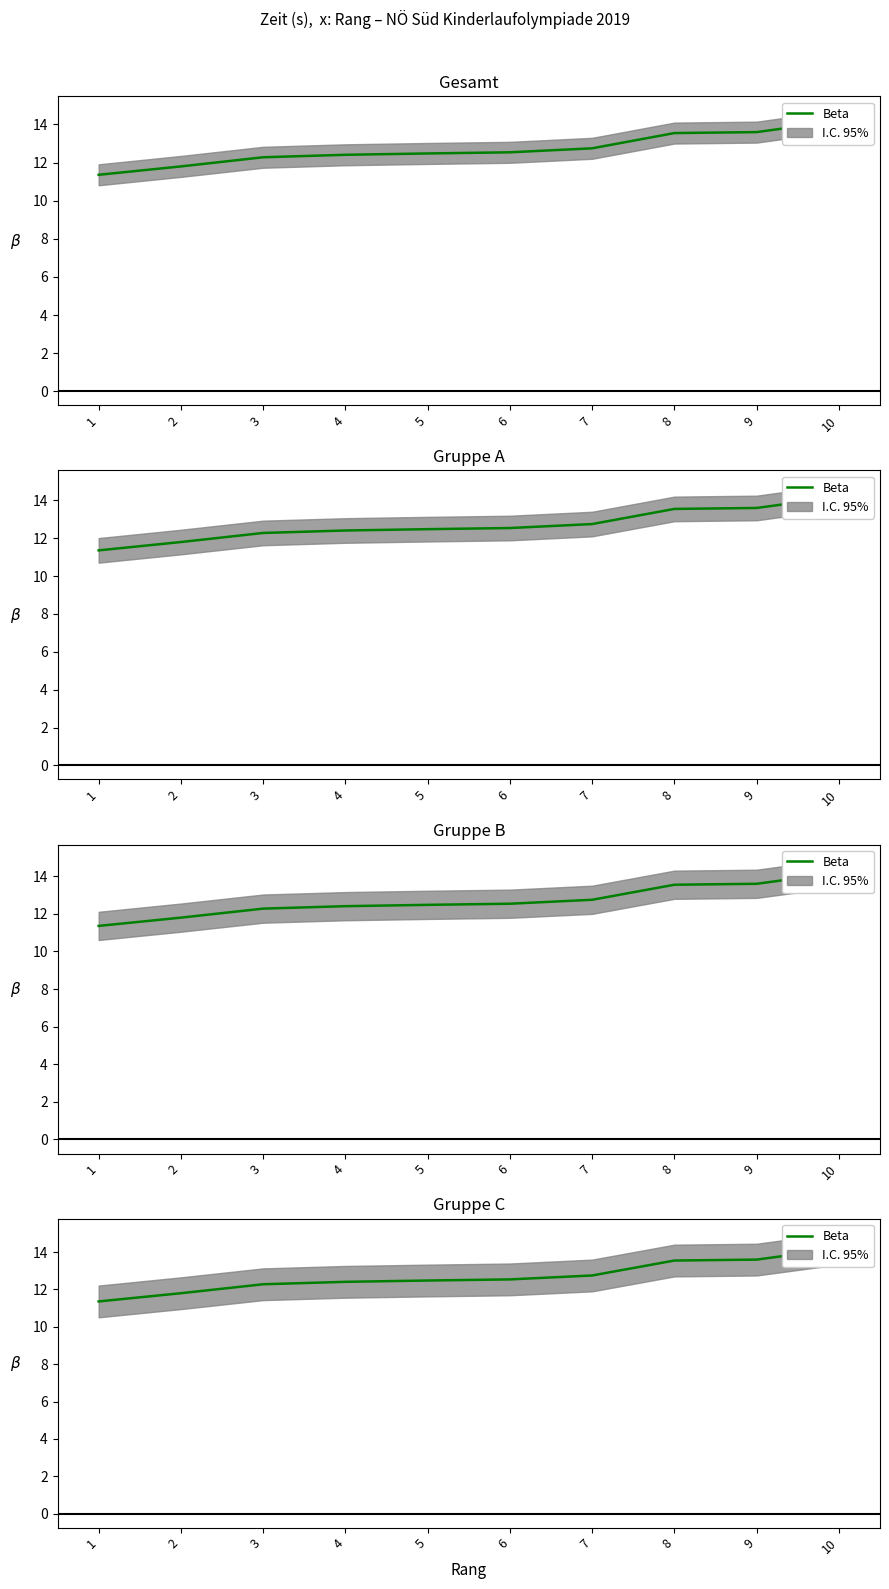

The value at 2 is 11.8. True or false?

True